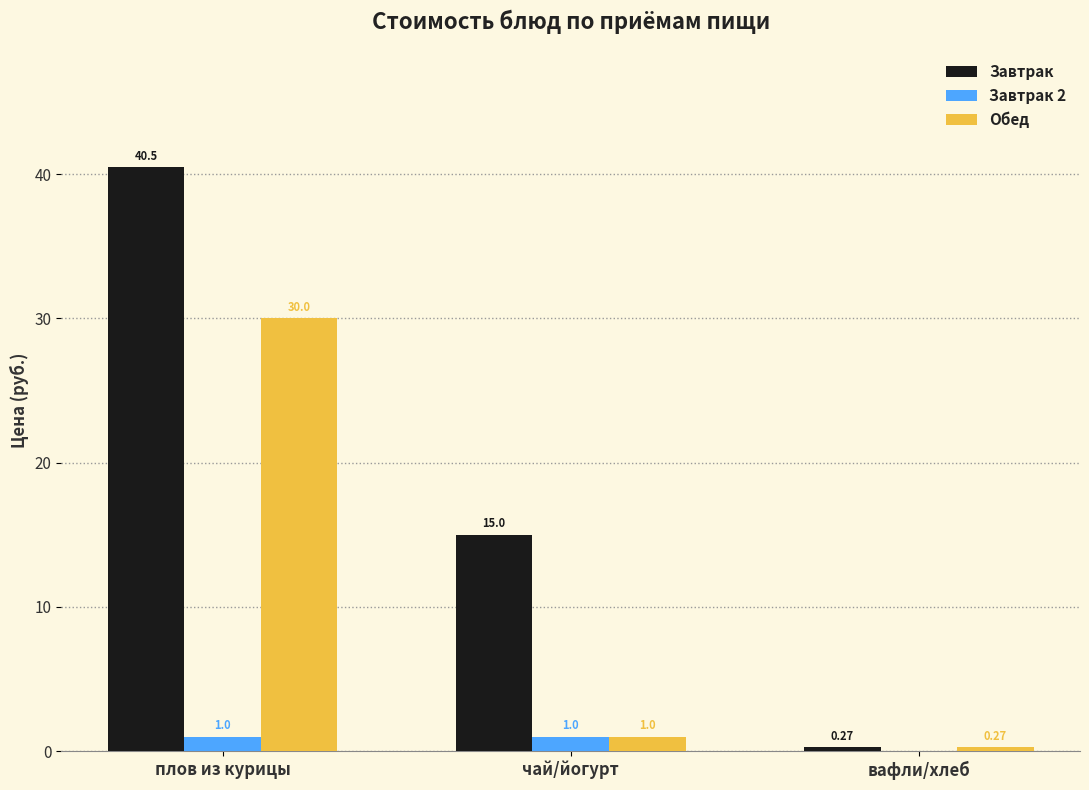

Which series changed the most between плов из курицы and чай/йогурт?

Обед